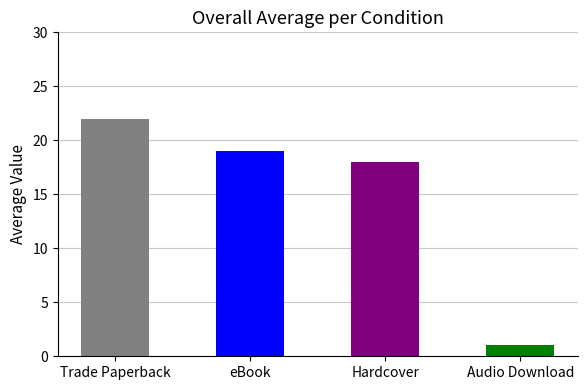

Reading left to right, list all the values displayed in this chart.

Trade Paperback=22	eBook=19	Hardcover=18	Audio Download=1